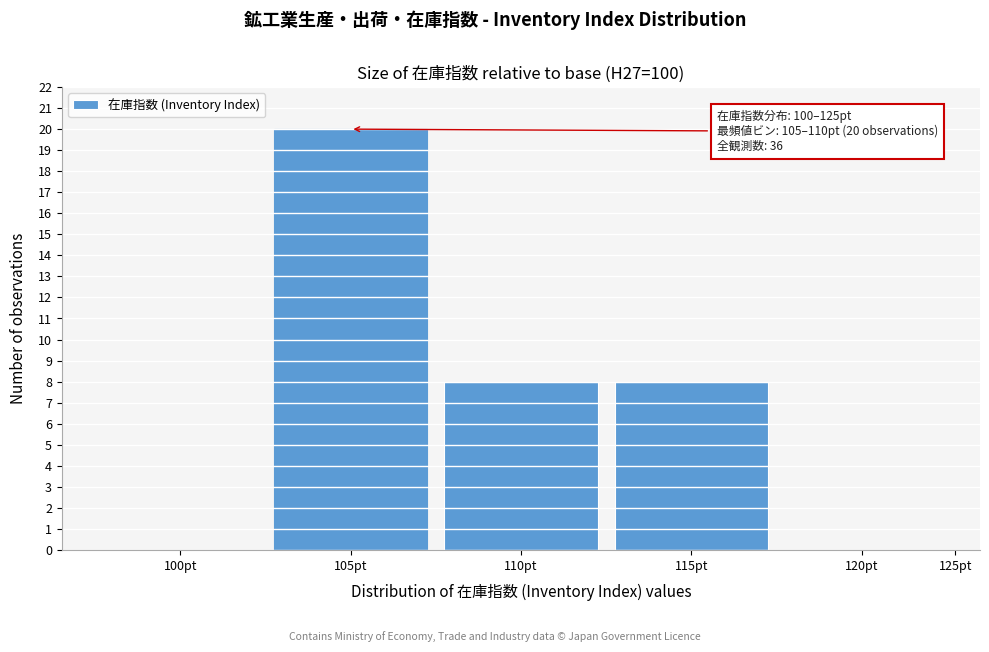

Reading left to right, transcribe all the data shown in this chart.

100pt=0	105pt=20	110pt=8	115pt=8	120pt=0